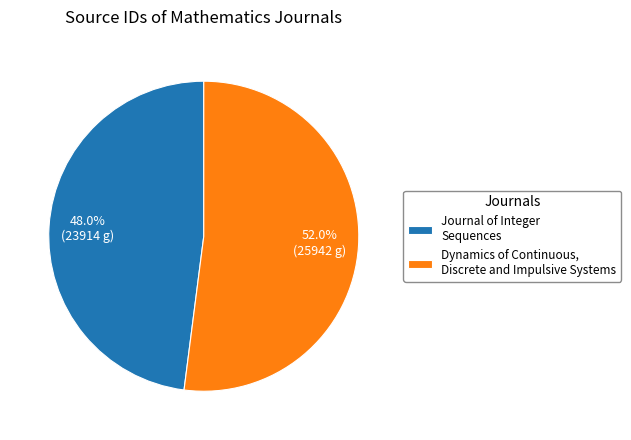

To the nearest percent, what is the difference between the Journal of Integer Sequences and Dynamics of Continuous, Discrete and Impulsive Systems slice percentages?

4%